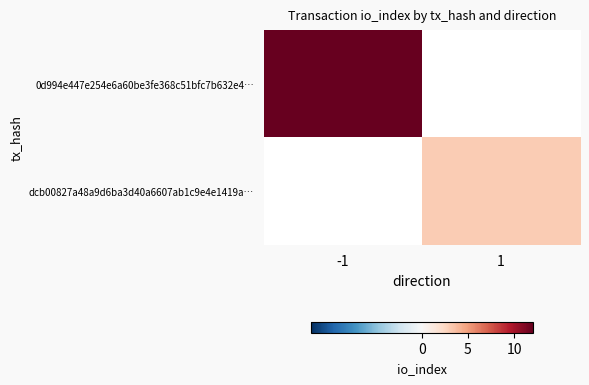

Which has a higher value, 1 or -1?

-1